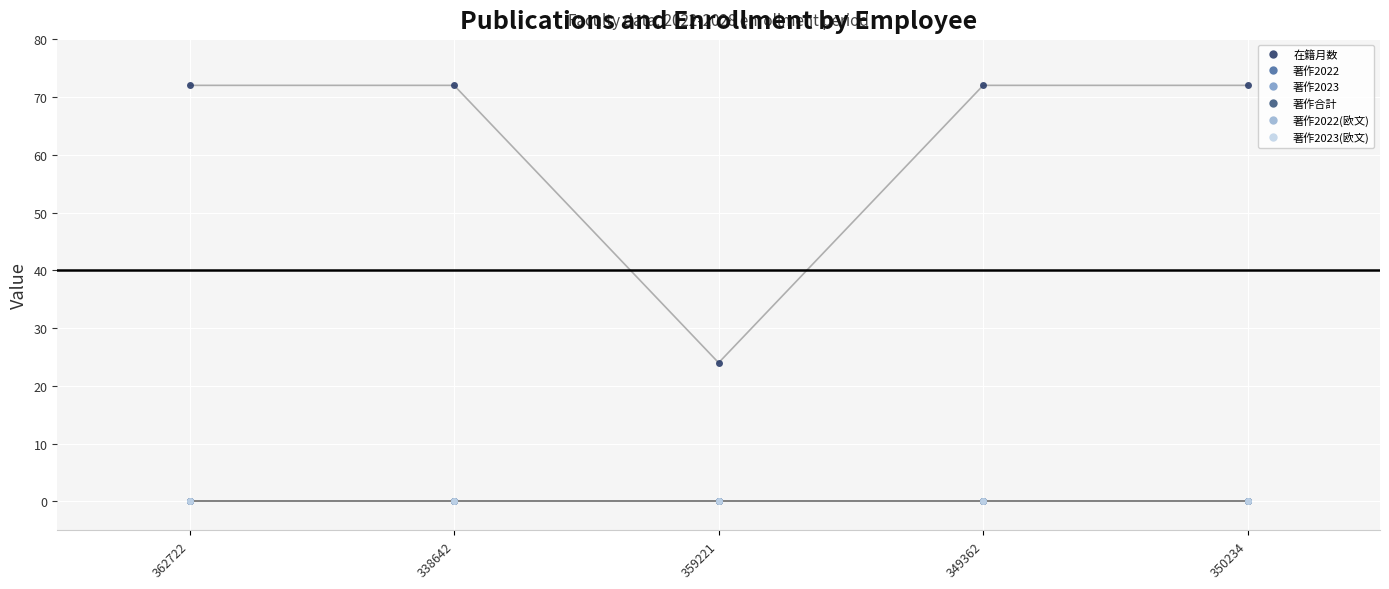

What is the spread (max minus min) of values at 362722?

72